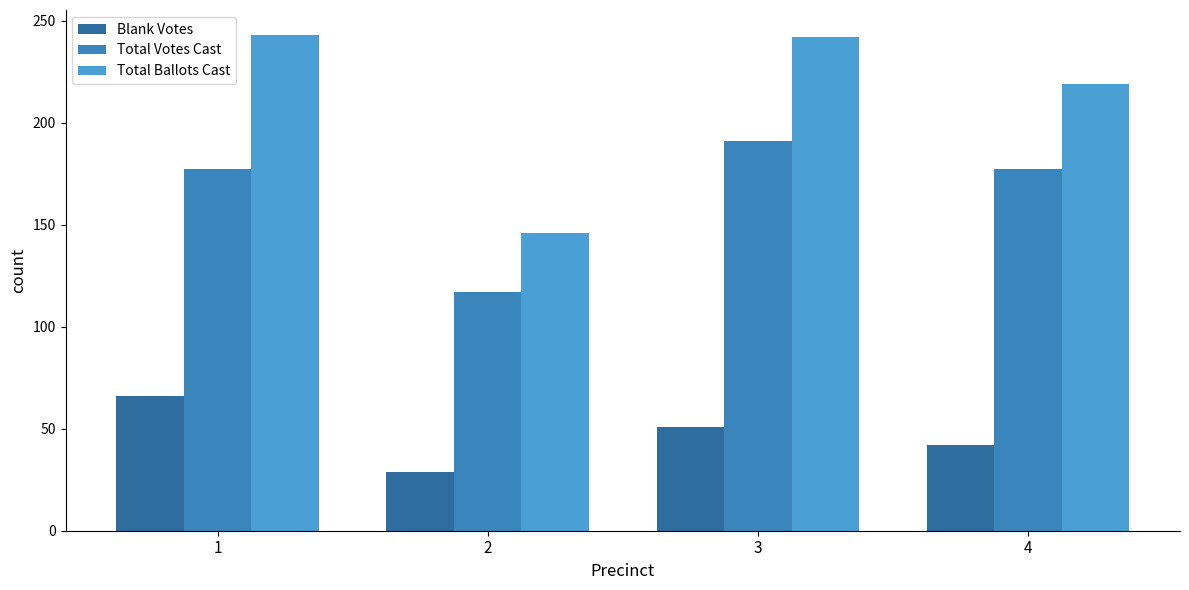

True or false: Total Ballots Cast has a value of 242 at 3.

True